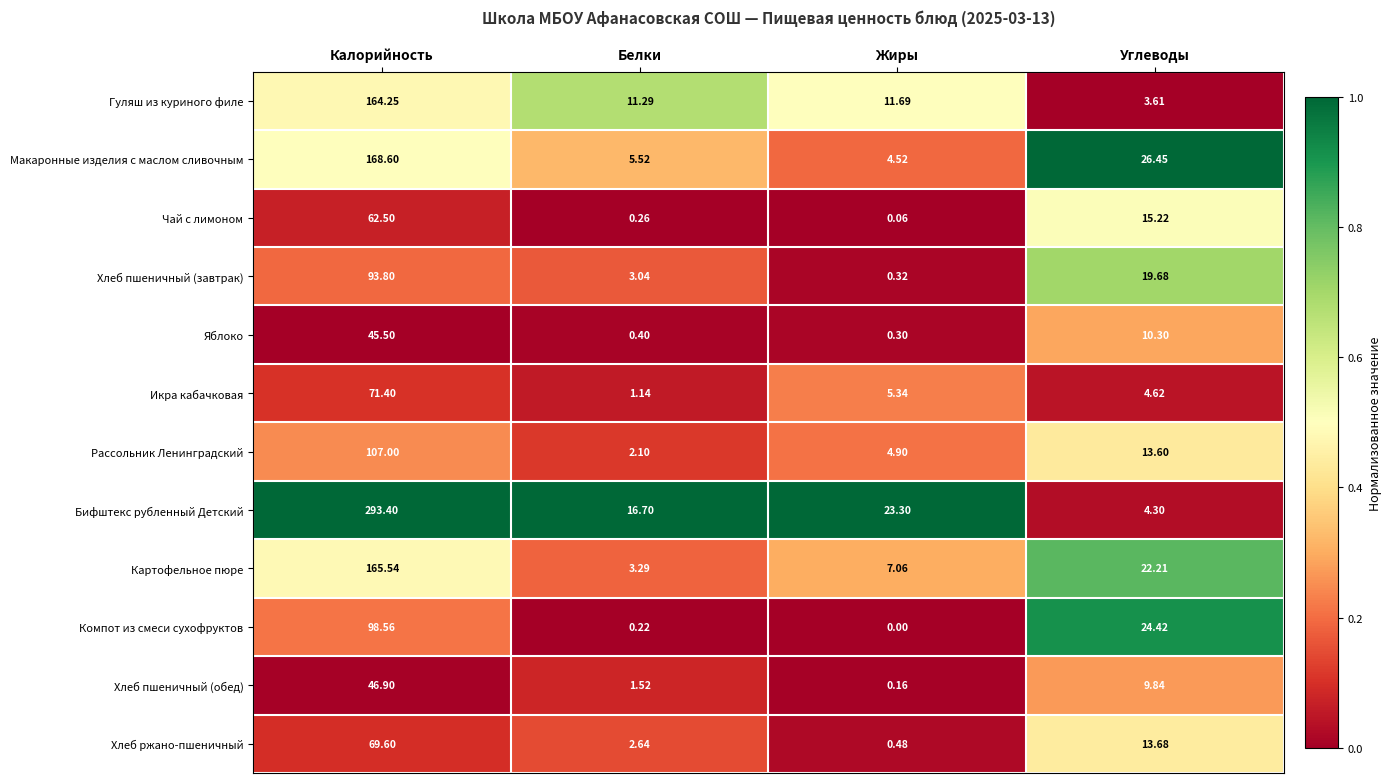

Between Калорийность and Белки, which series saw the biggest shift?

Бифштекс рубленный Детский